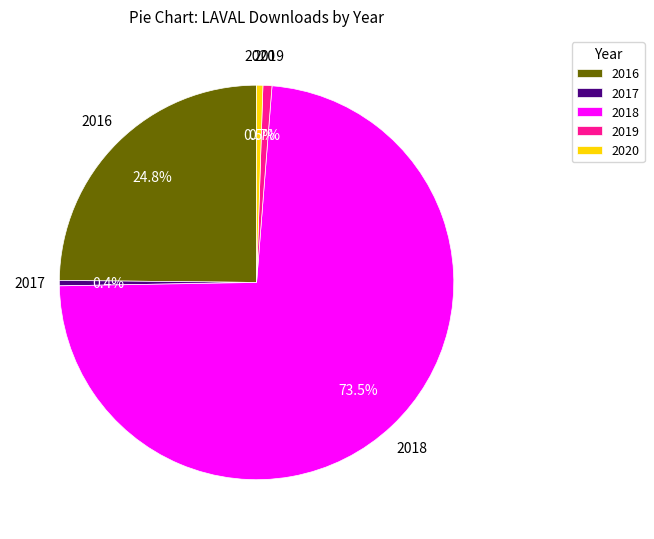

To the nearest percent, what is the average slice percentage?

20%